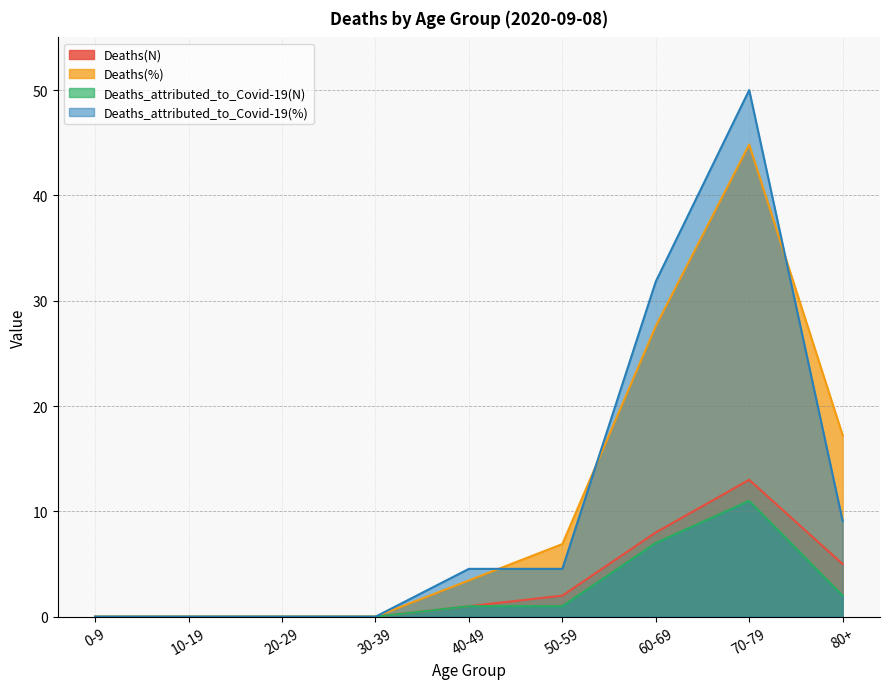

Where is the first local maximum for Deaths_attributed_to_Covid-19(%)?

70-79